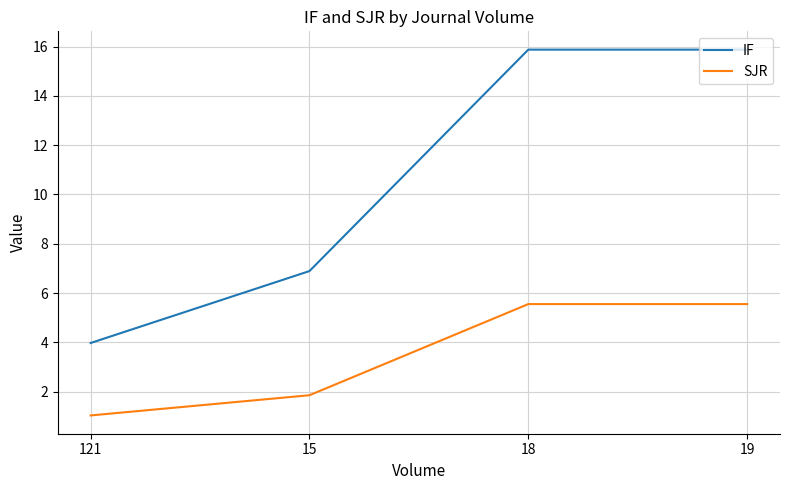

At which label does IF reach its minimum?

121